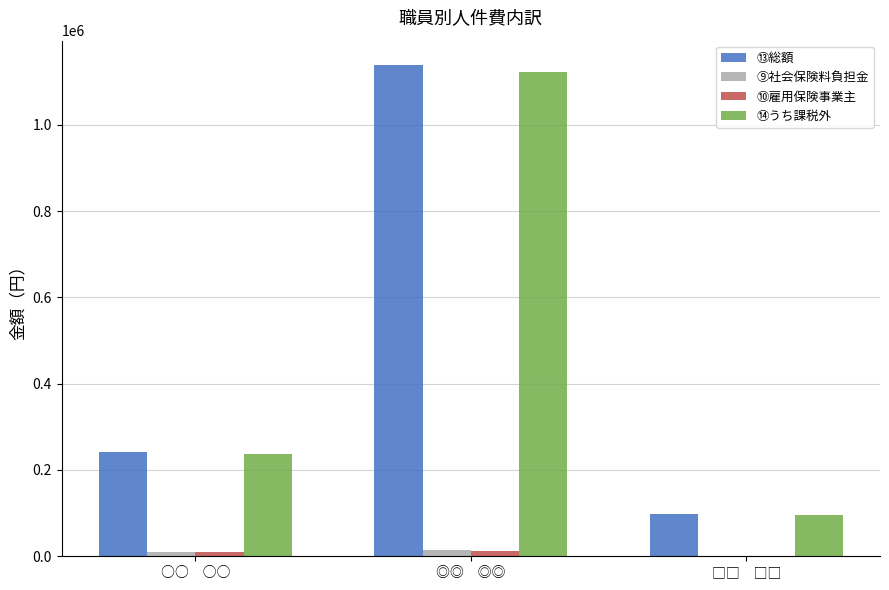

Is the value of ⑨社会保険料負担金 at ○○　○○ greater than the value of ⑭うち課税外 at ◎◎　◎◎?

No